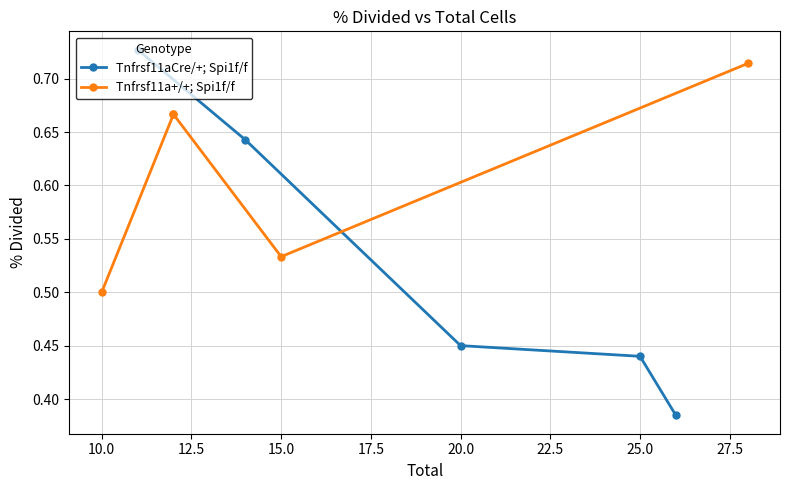

Rank the series by their average value, from lowest to highest.

Tnfrsf11aCre/+; Spi1f/f, Tnfrsf11a+/+; Spi1f/f